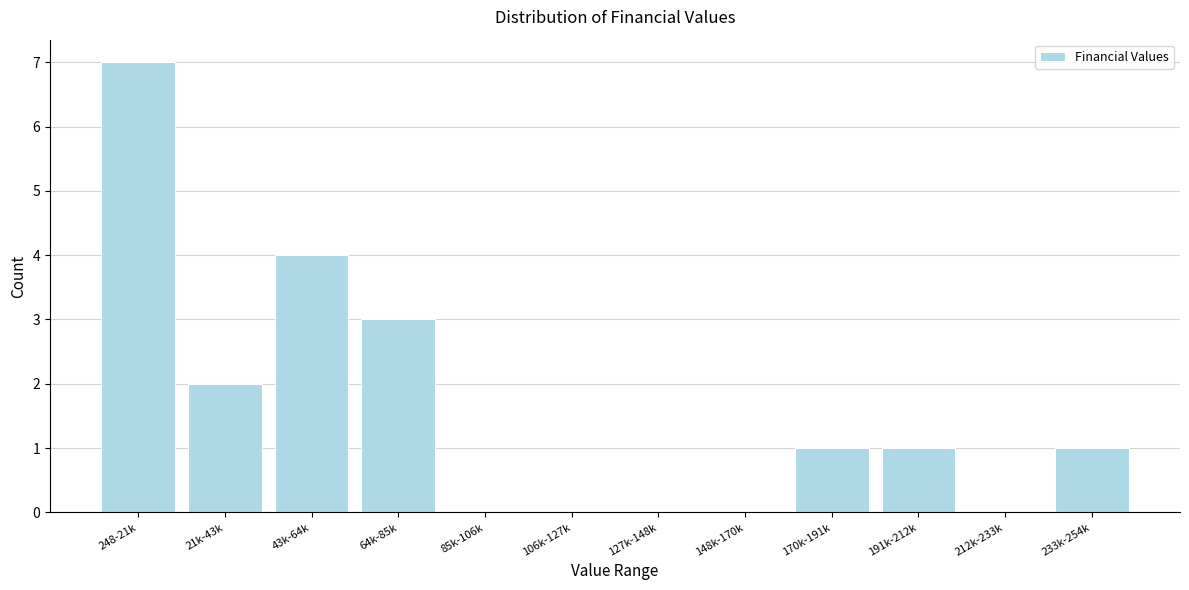

Reading left to right, transcribe all the data shown in this chart.

248-21k=7	21k-43k=2	43k-64k=4	64k-85k=3	85k-106k=0	106k-127k=0	127k-148k=0	148k-170k=0	170k-191k=1	191k-212k=1	212k-233k=0	233k-254k=1